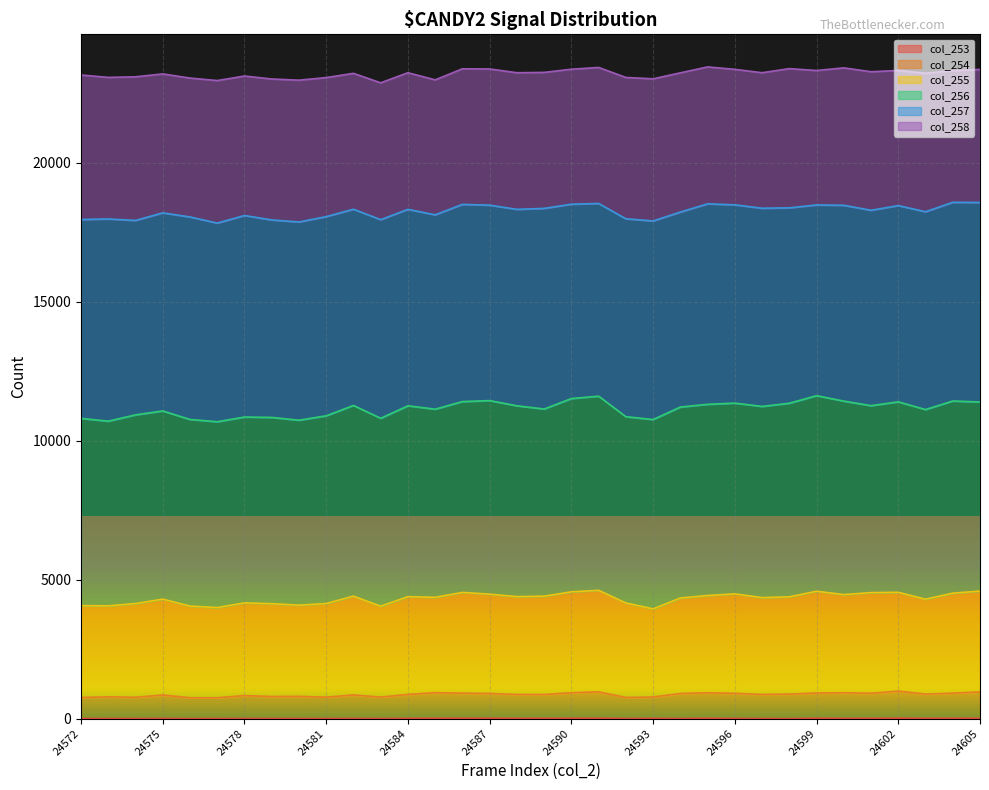

Which category has the highest value in the col_253 series?

24602